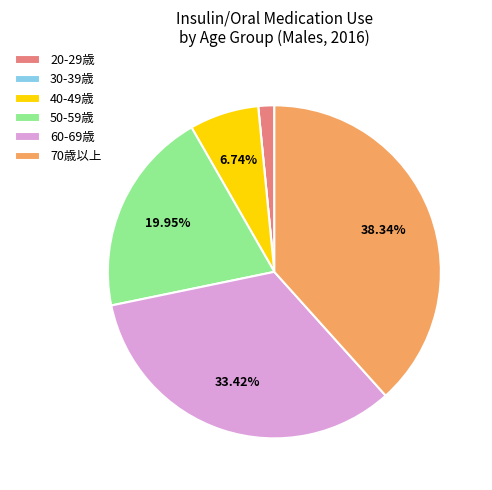

Do 20-29歳 and 60-69歳 together represent more than half of the pie?

No